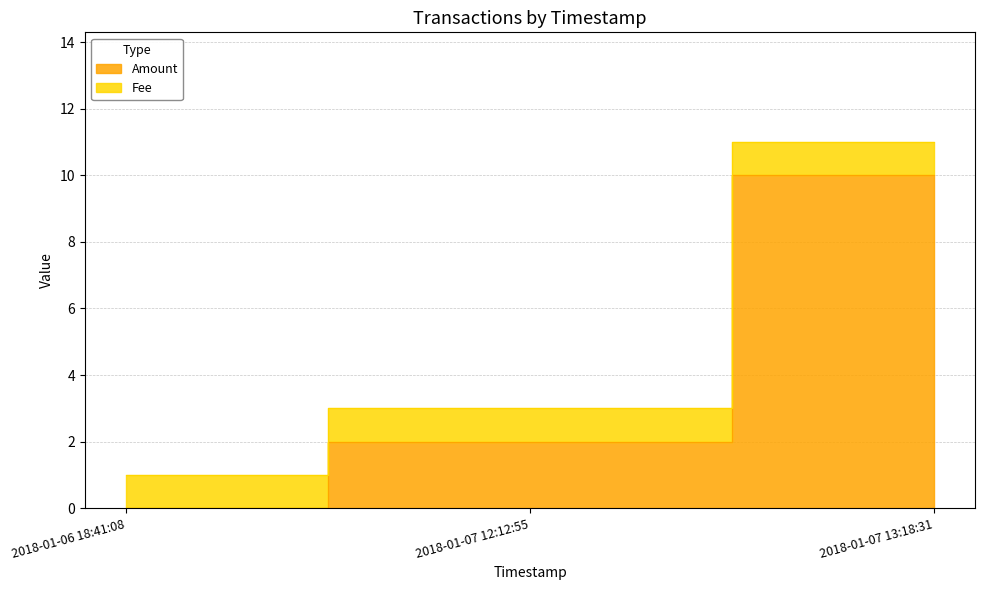

How many data points are above 2?

1